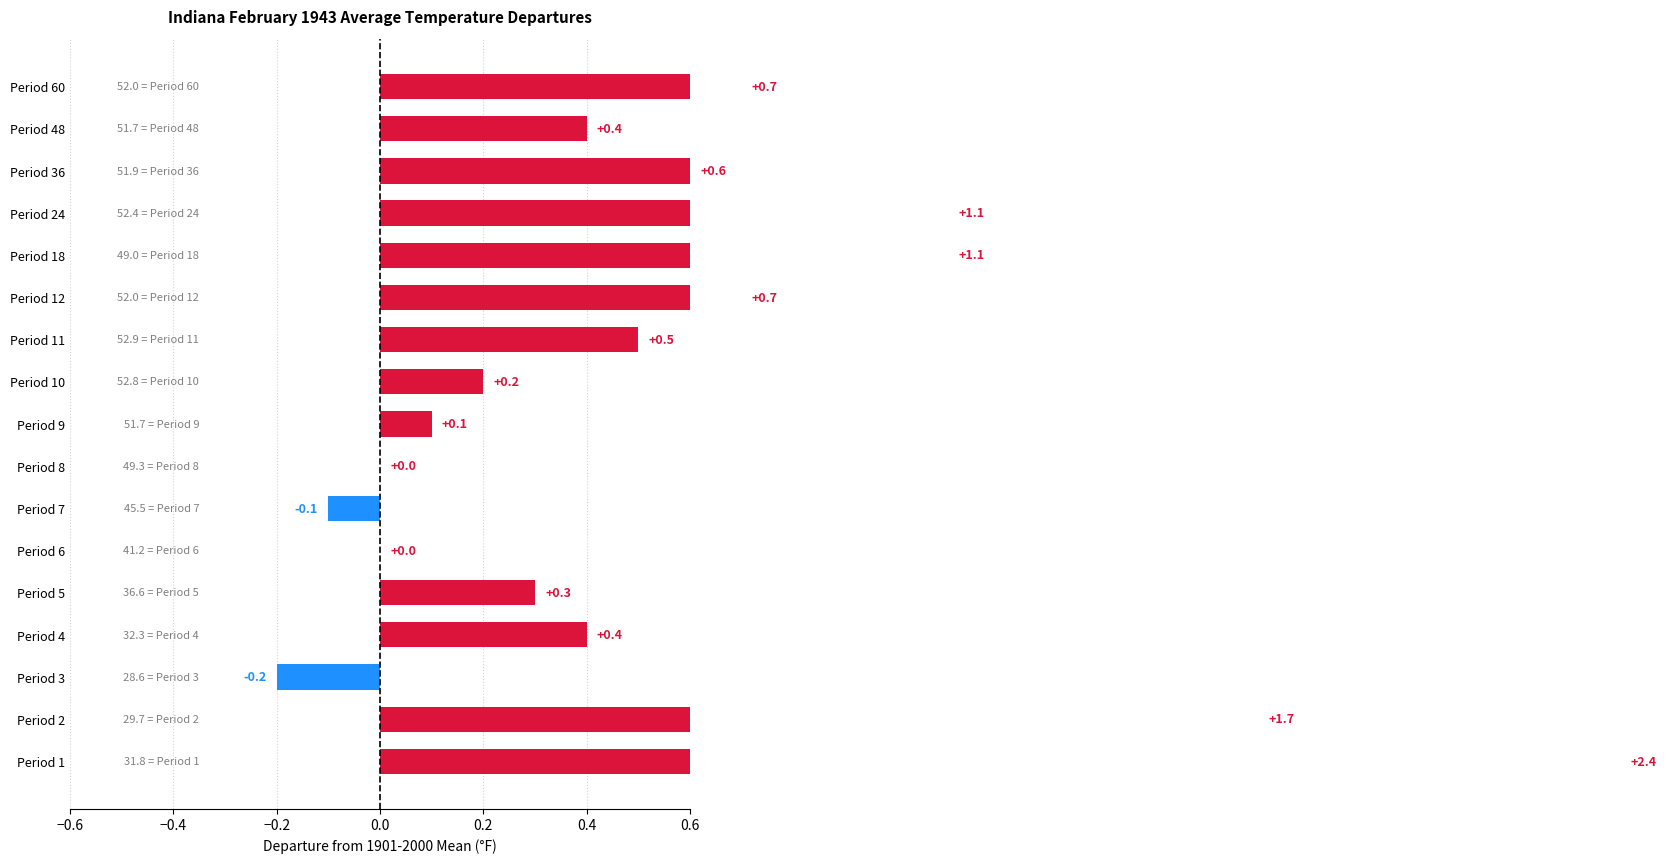

What is the difference between the values at Period 4 and Period 9?

0.3